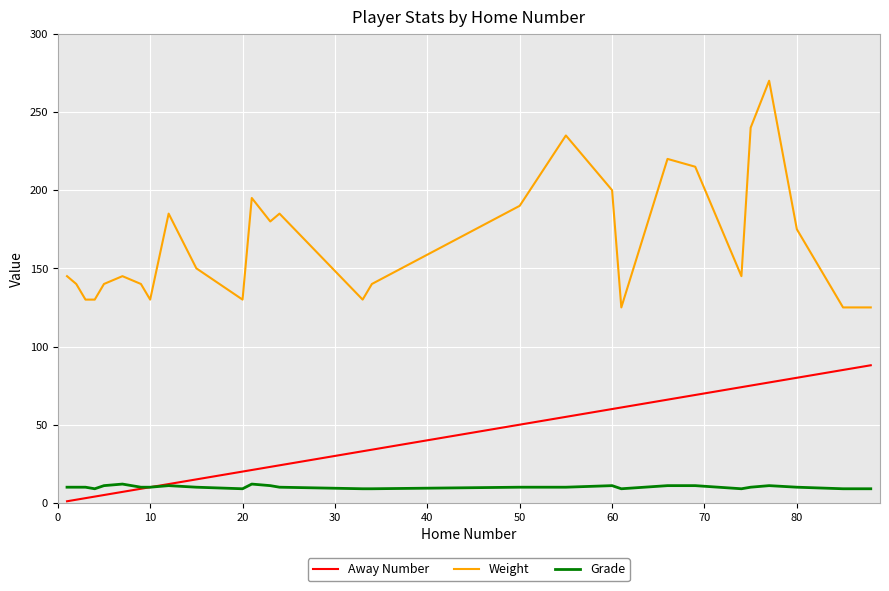

Which series has the largest range (max minus min)?

Weight